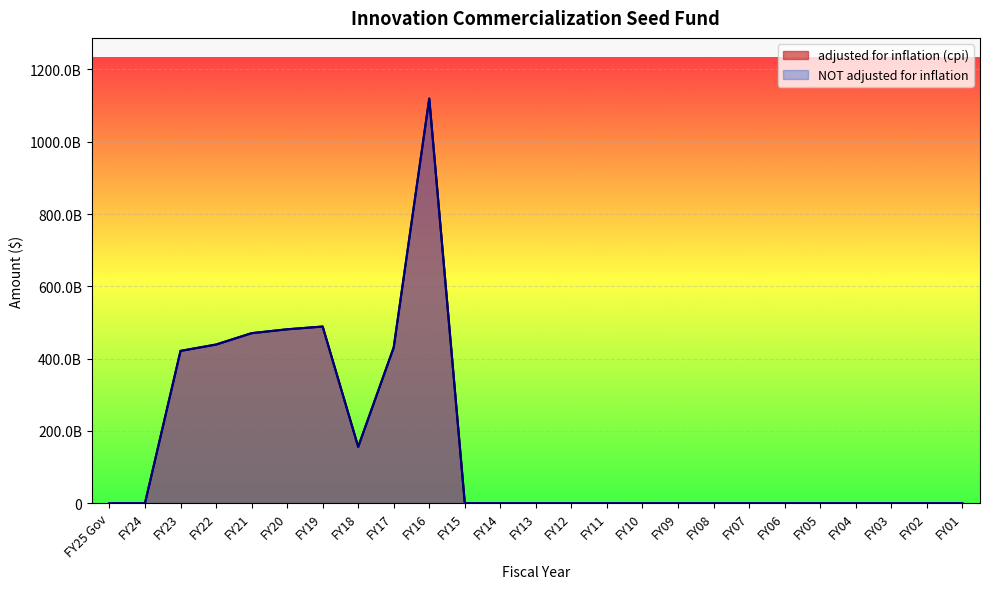

True or false: adjusted for inflation (cpi) and NOT adjusted for inflation cross at least once.

False